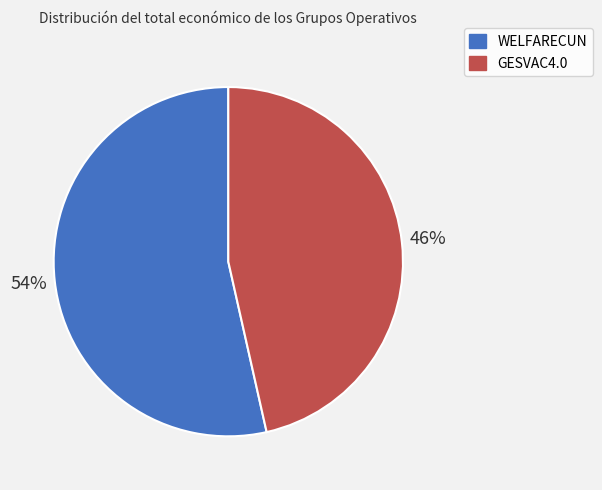

True or false: GESVAC4.0 accounts for 46% of the total.

True